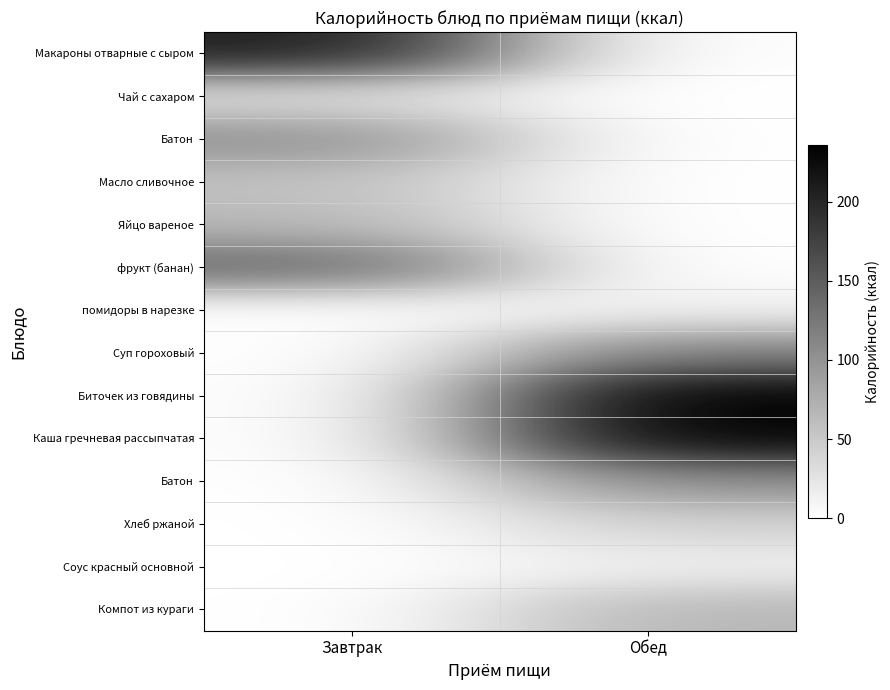

At how many categories does at least one series exceed 75?

2